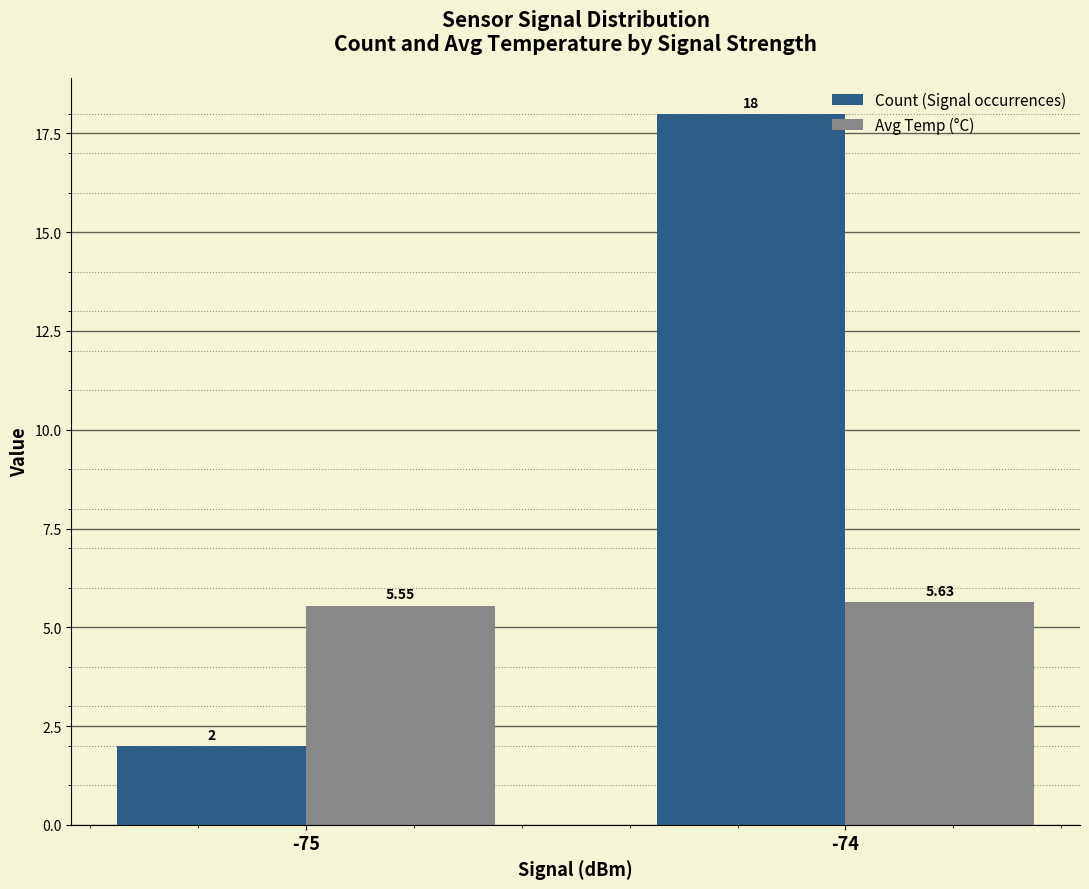

At -74, list the series in order from largest to smallest.

Count (Signal occurrences), Avg Temp (°C)